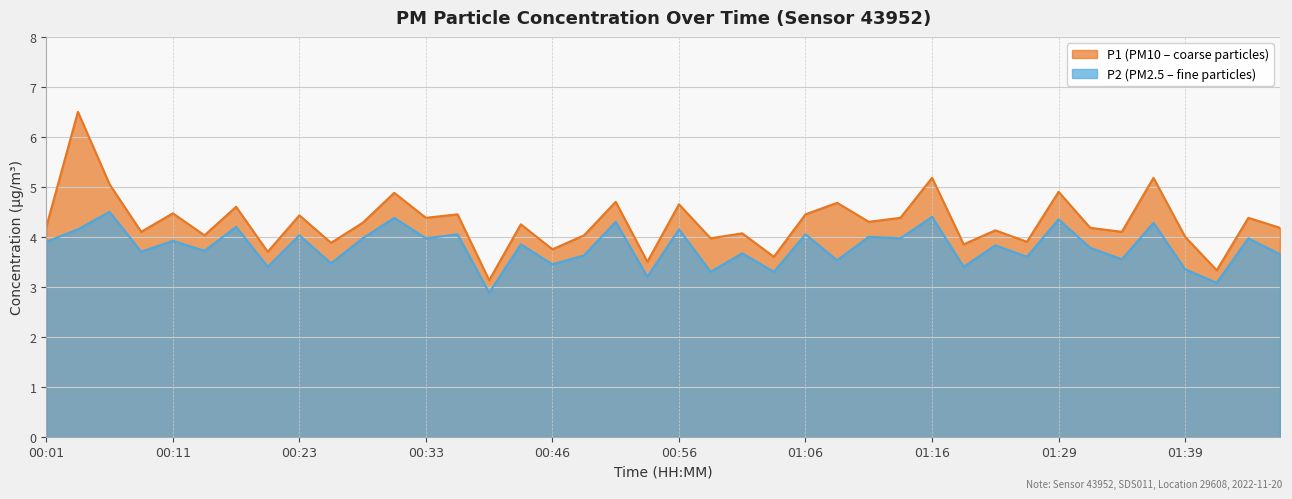

What is the difference between the P1 values at 00:48 and 00:16?

0.6